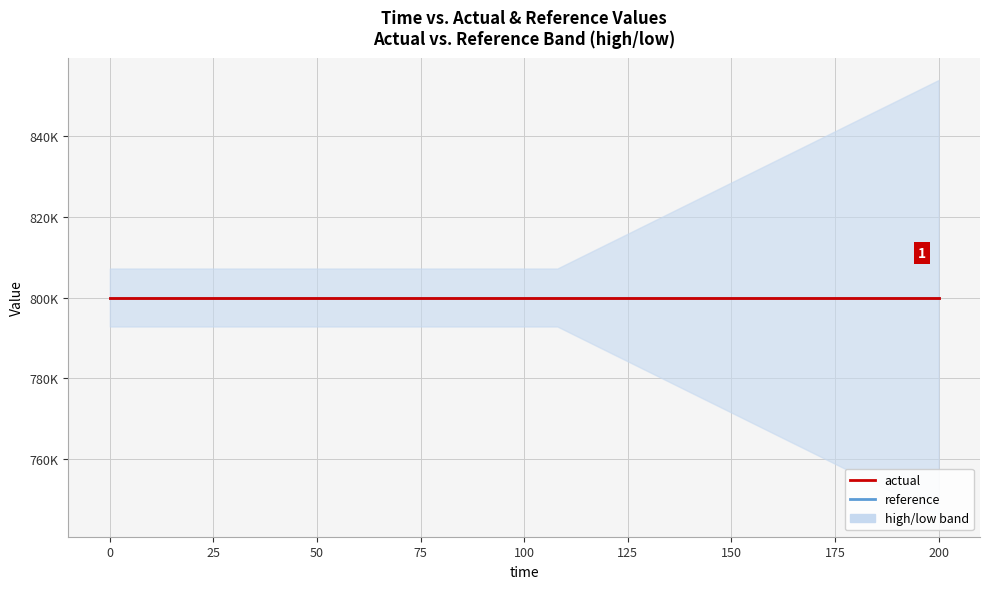

At how many categories does at least one series exceed 803250?

20